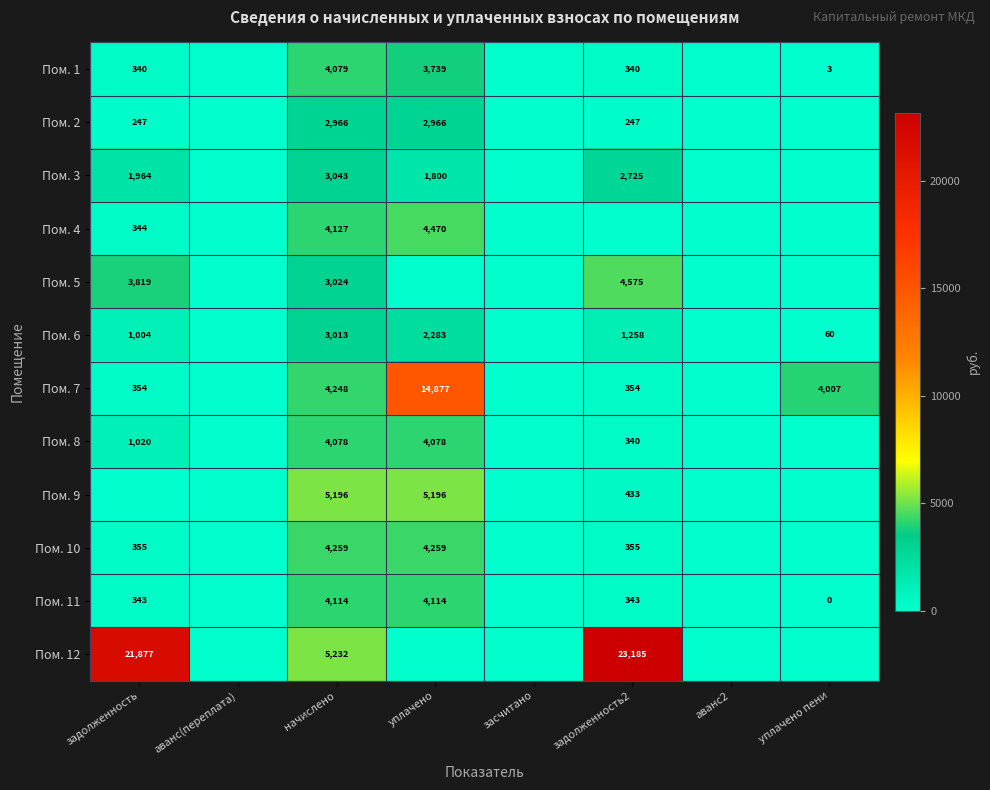

True or false: Пом. 7 has a value of 9760 at уплачено.

False